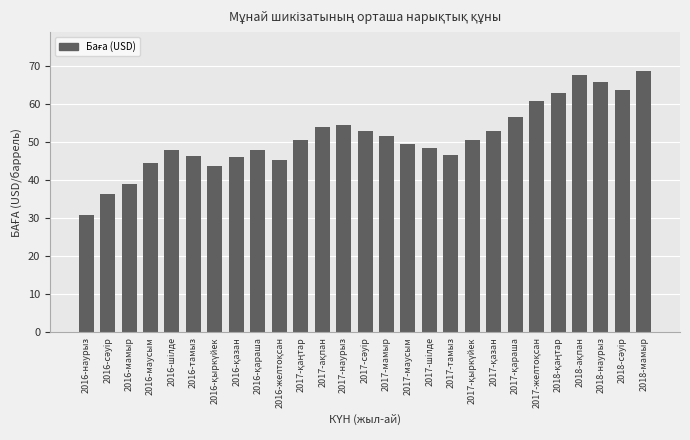

What is the smallest value displayed?

30.8